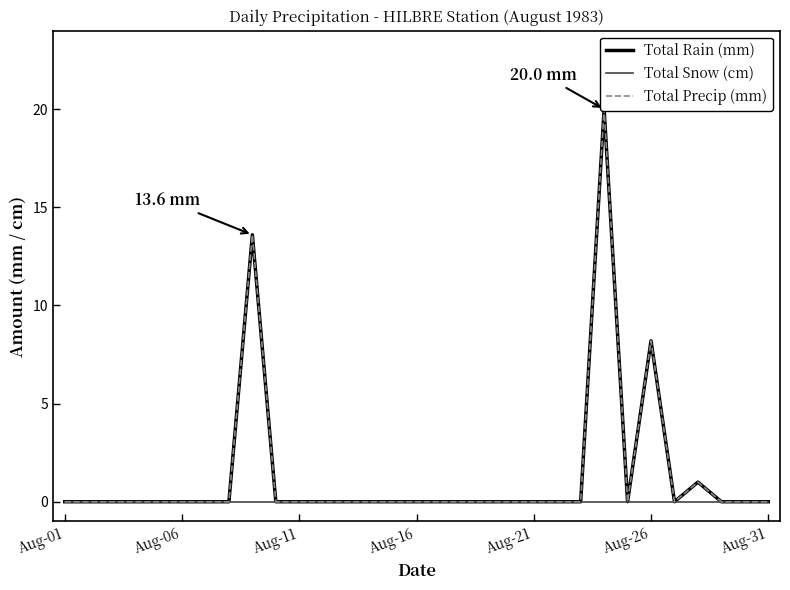

Is it true that Total Precip (mm) equals 13.6 at 14?

False